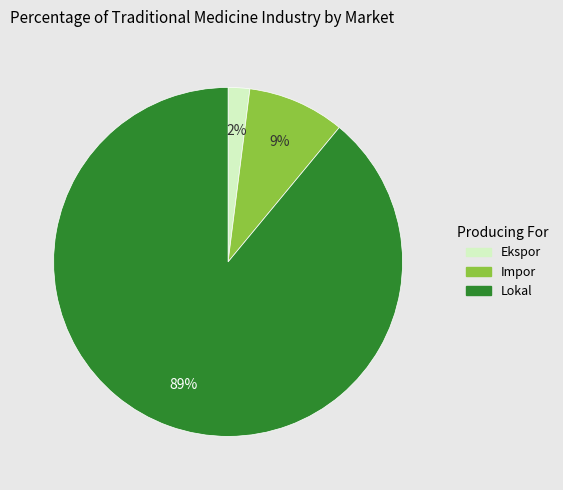

To the nearest percent, what is the difference between the largest and smallest slice percentages?

87%